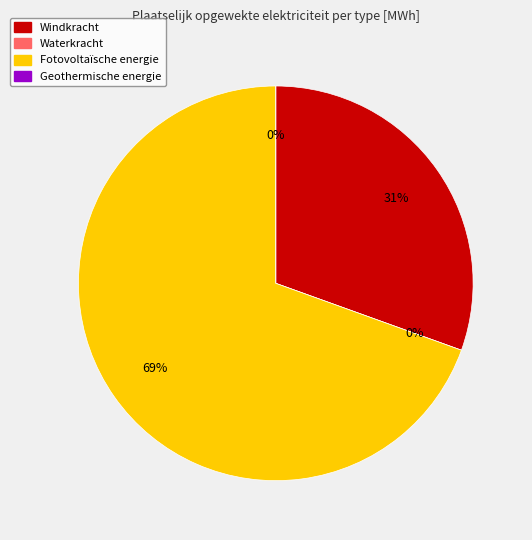

How much of the chart is everything except Waterkracht?

100.0%